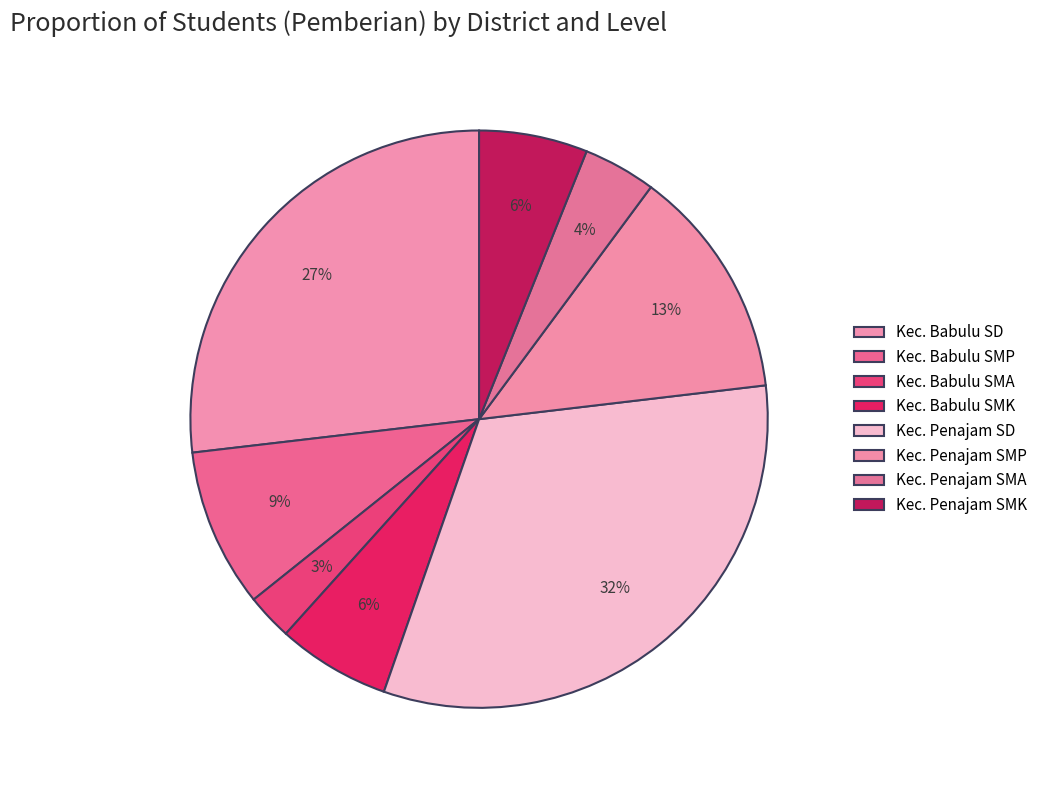

Count the number of slices in the pie.

8